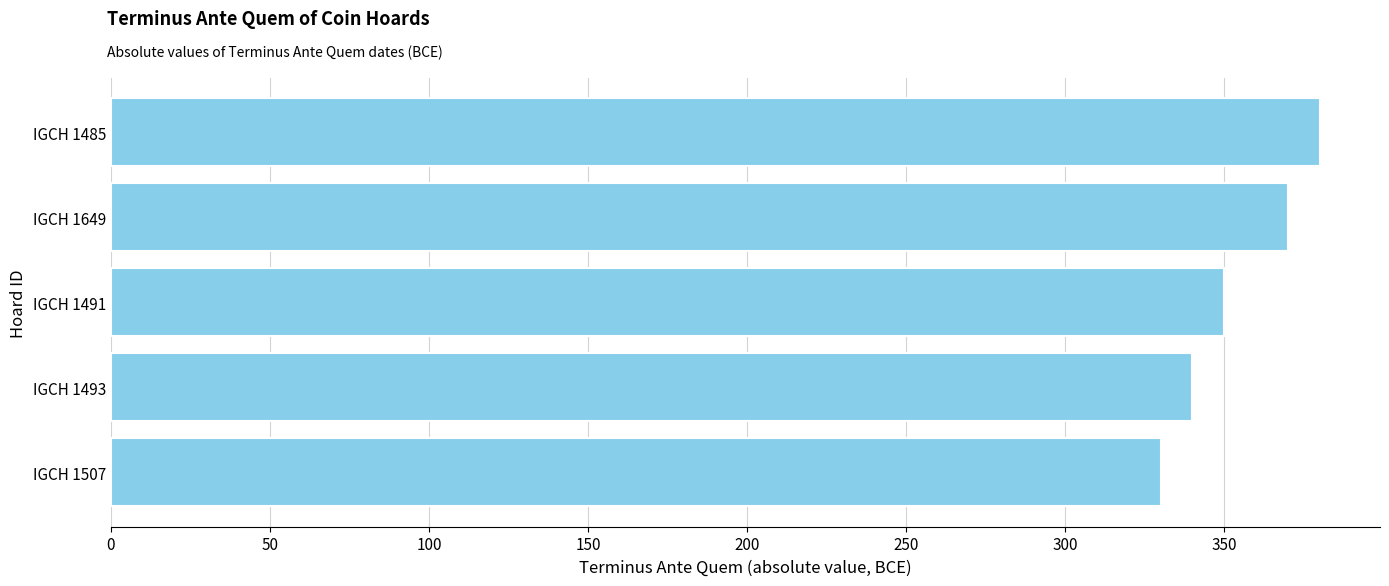

What is the ratio of the value at IGCH 1485 to the value at IGCH 1507?

1.2